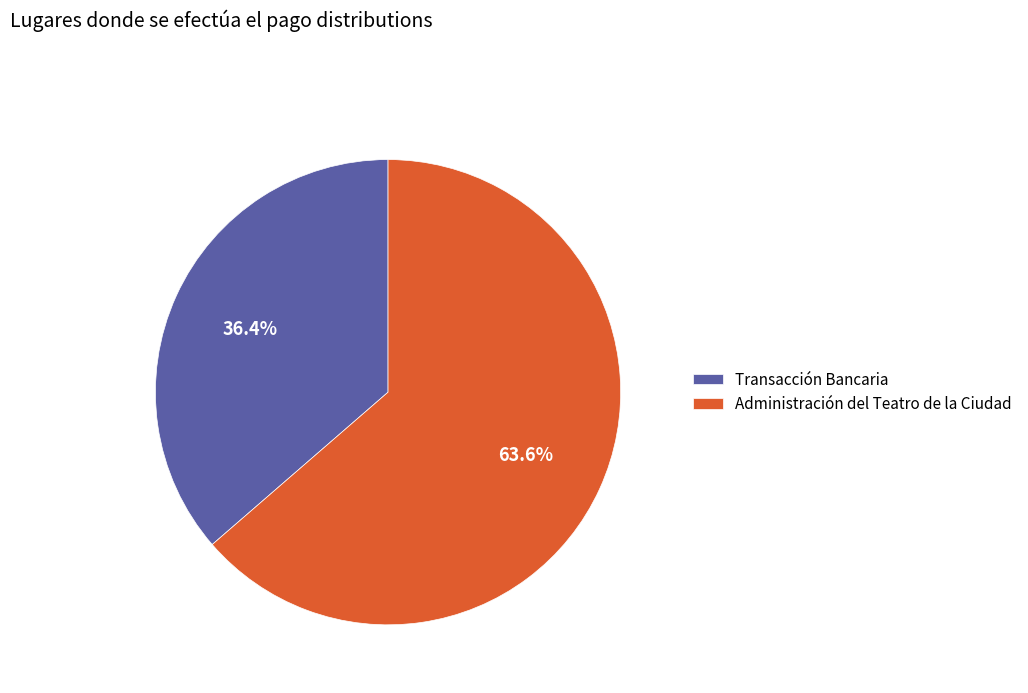

Which slice is the largest?

Administración del Teatro de la Ciudad